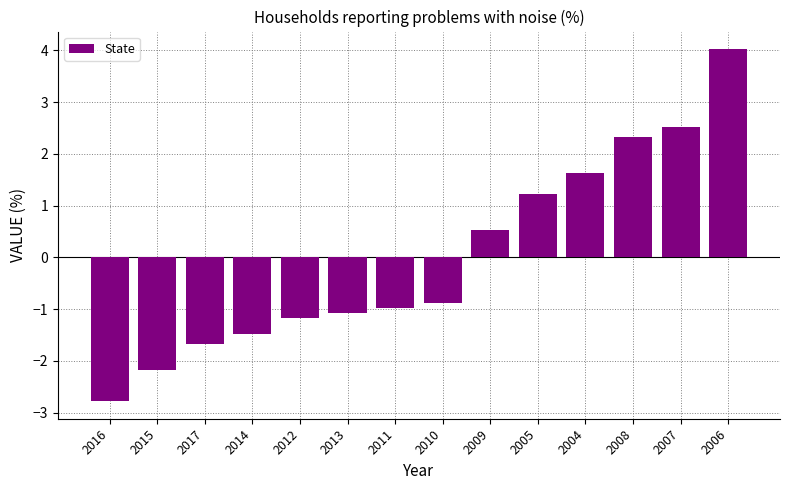

What is the value of the 3rd bar from the left?

-1.7